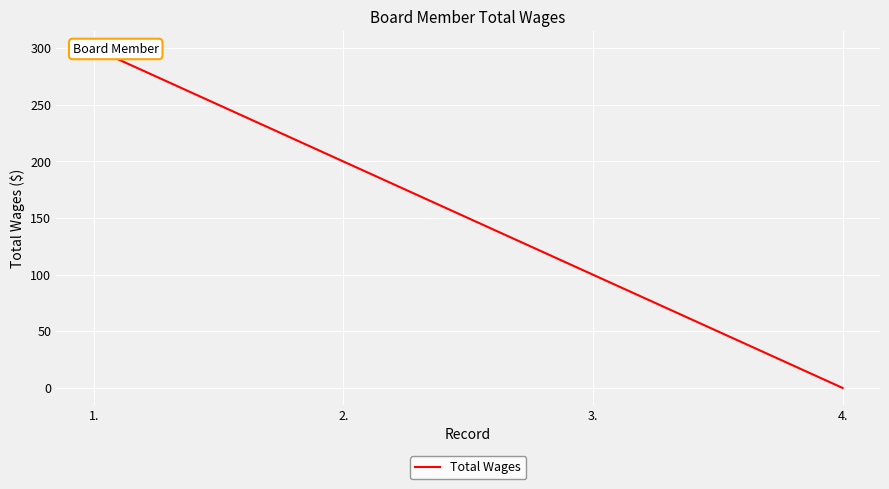

At which category does the chart reach its minimum across all series?

4.